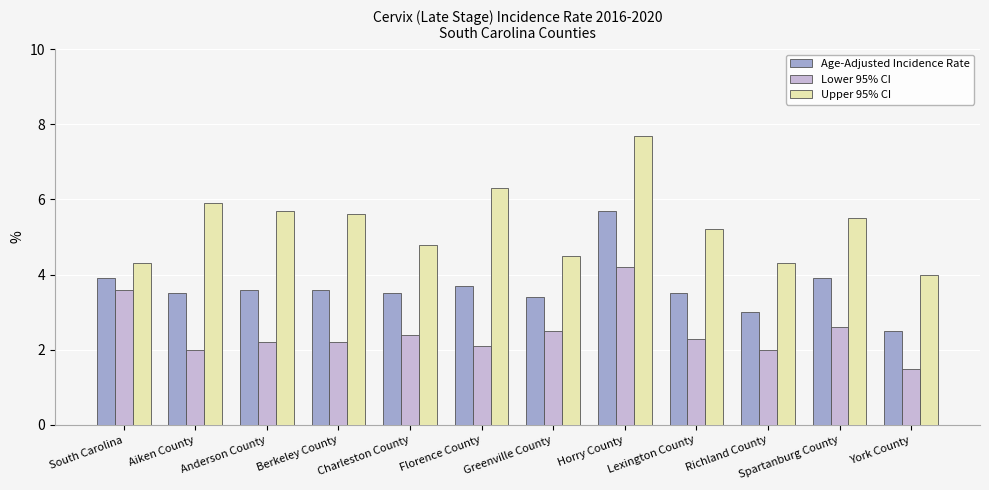

What are all the series names shown in the legend?

Age-Adjusted Incidence Rate, Lower 95% CI, Upper 95% CI